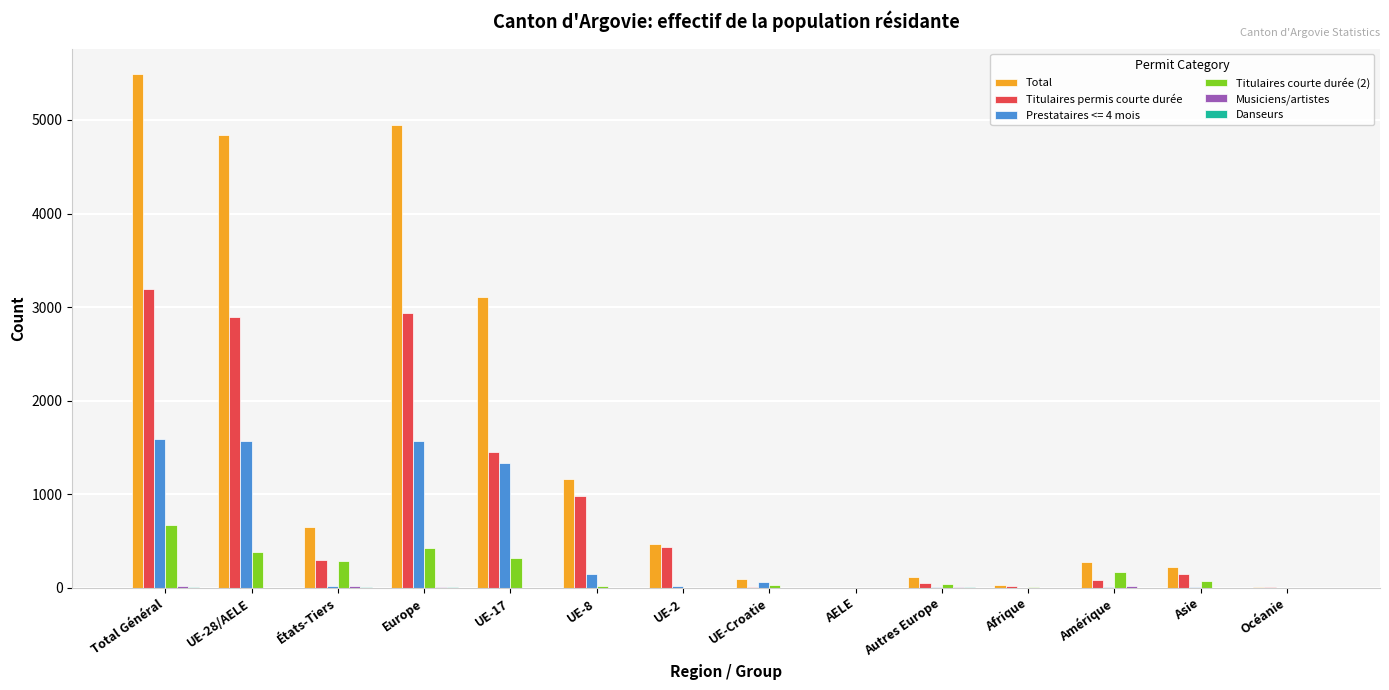

What is the spread (max minus min) of values at Autres Europe?

108